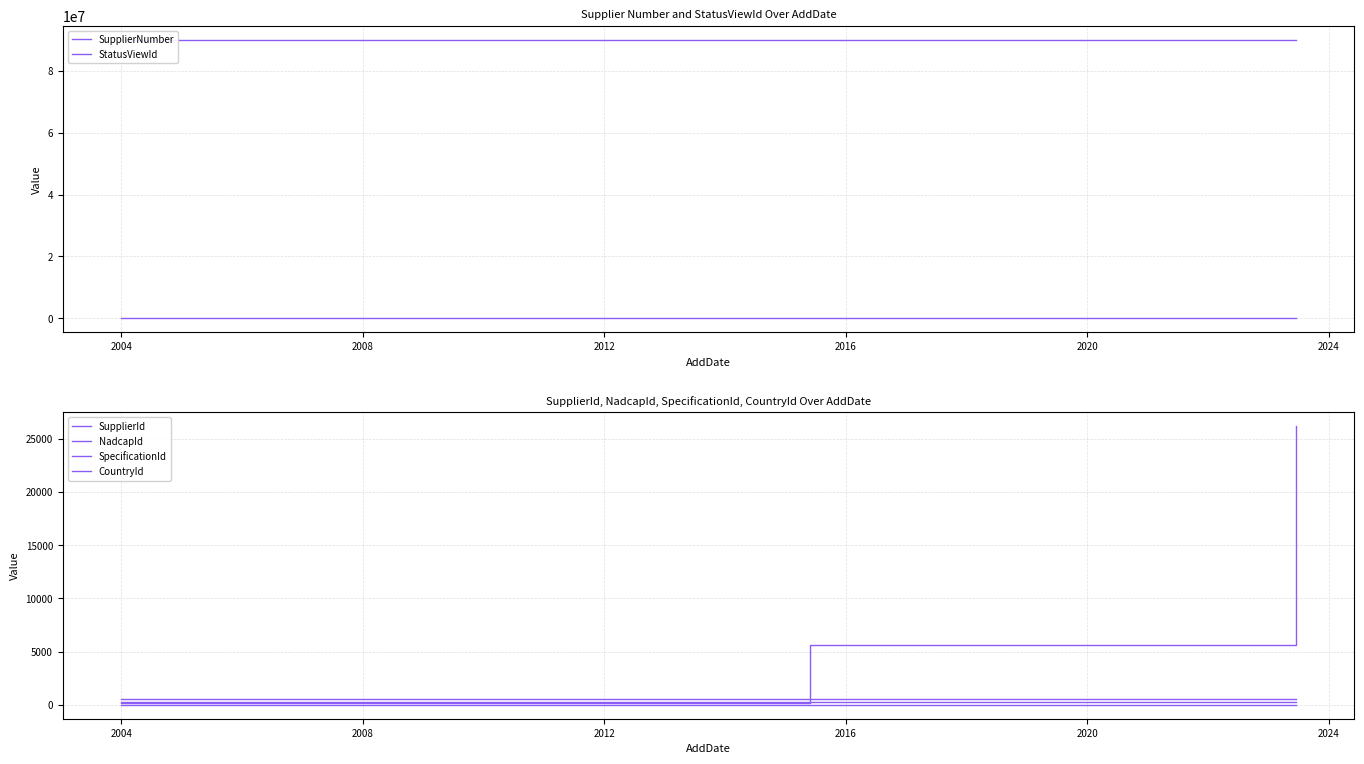

Is the value of SupplierId at 2008 greater than the value of CountryId at 2000?

Yes